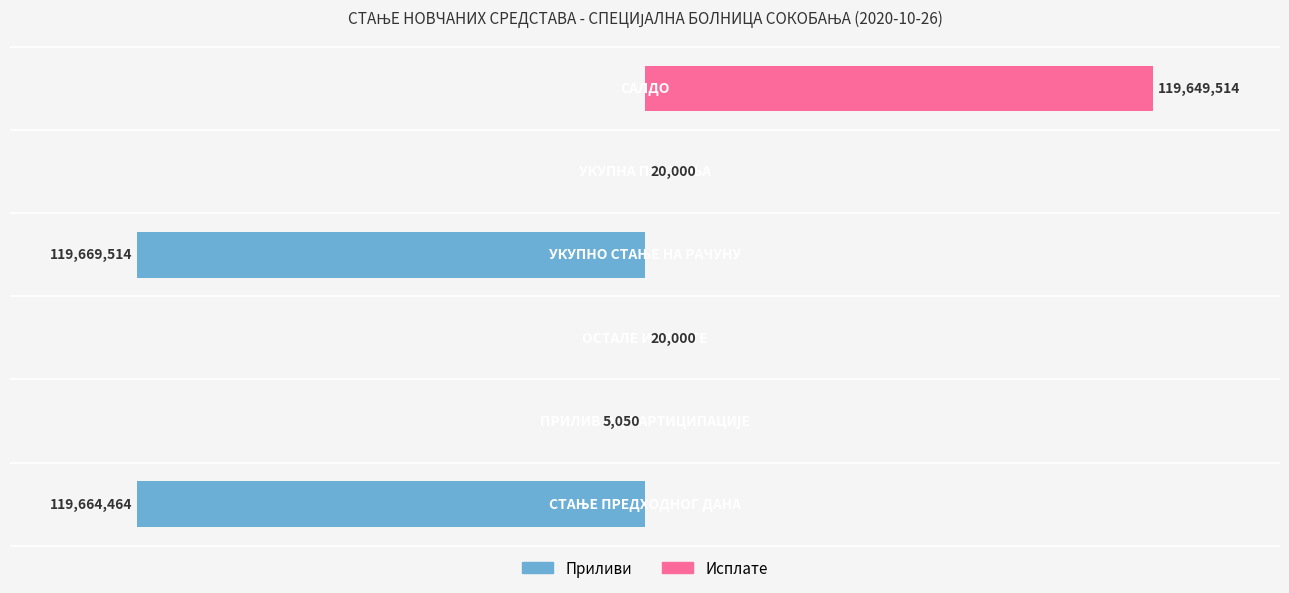

What is the sum of the Приливи values at 0.0 and −1.5?

-239333978.8